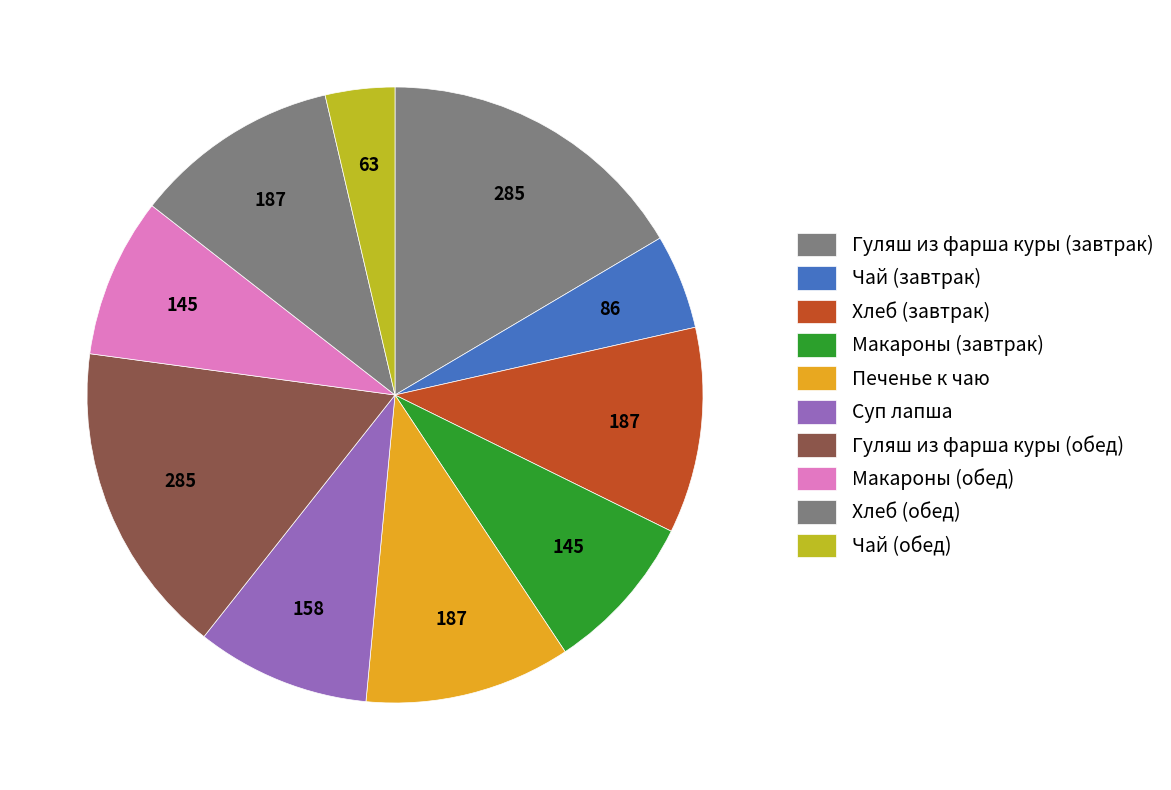

How many segments does this pie chart have?

10